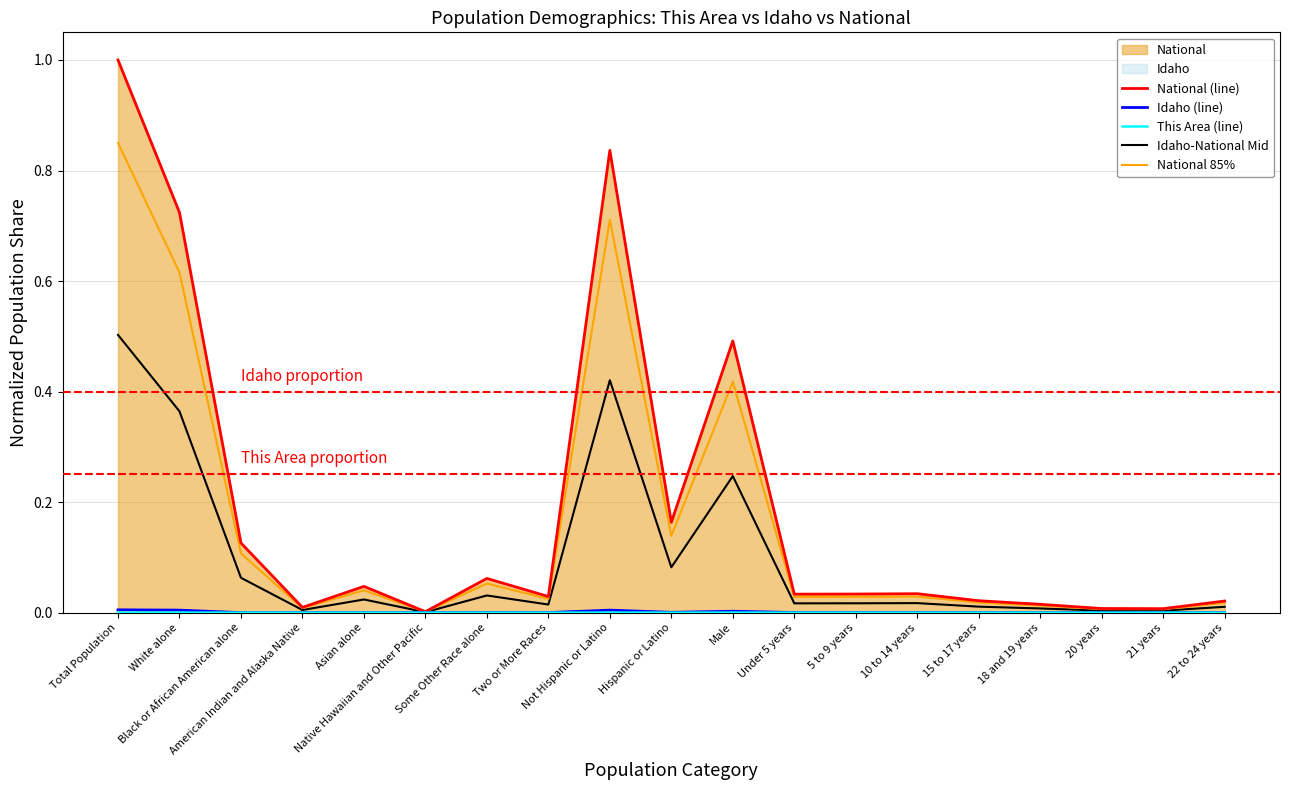

What is the difference between the highest and lowest values at Some Other Race alone?

0.1